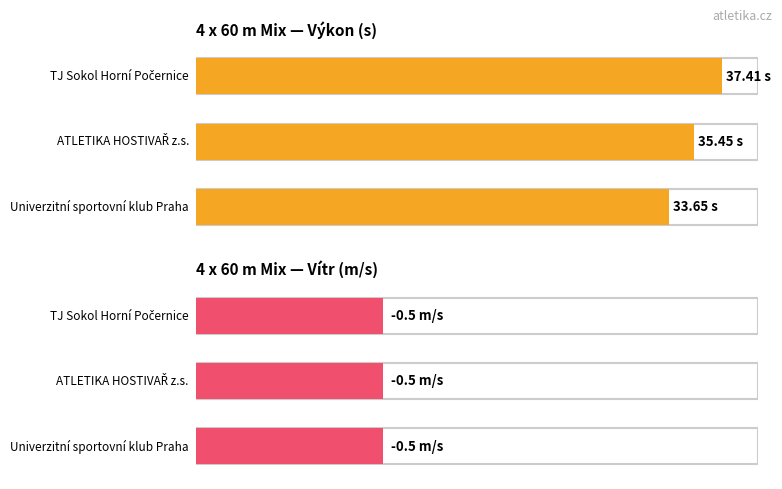

What is the lowest value of the Vítr series?

-0.5